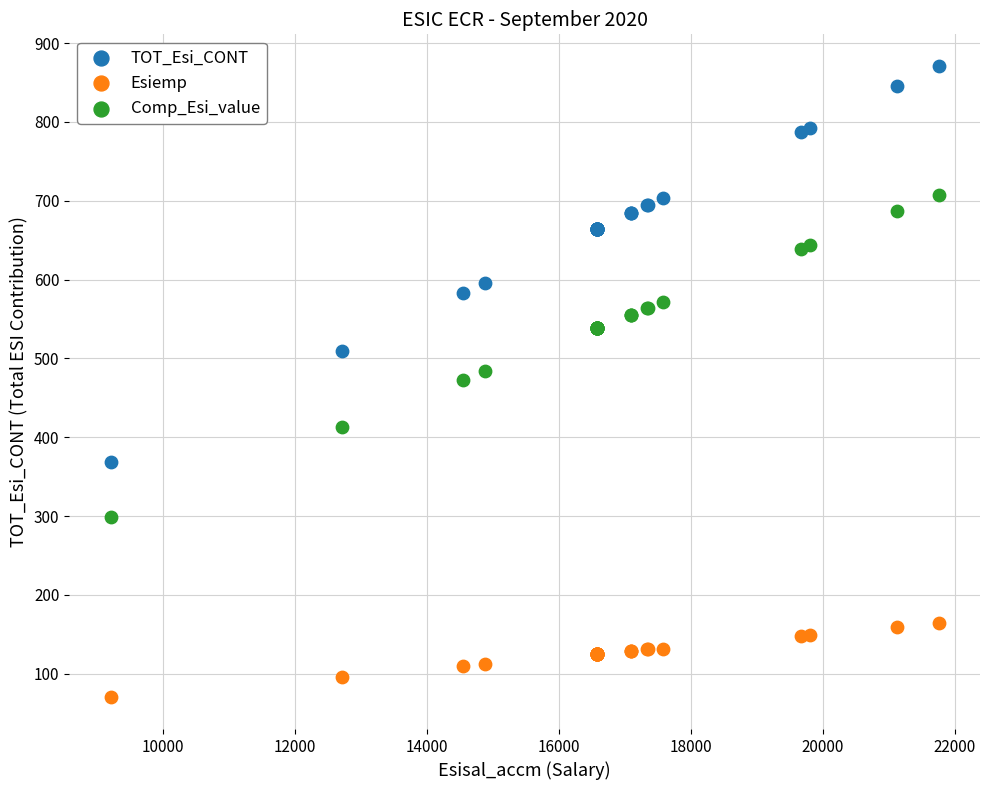

Which series contains the highest Y value?

TOT_Esi_CONT